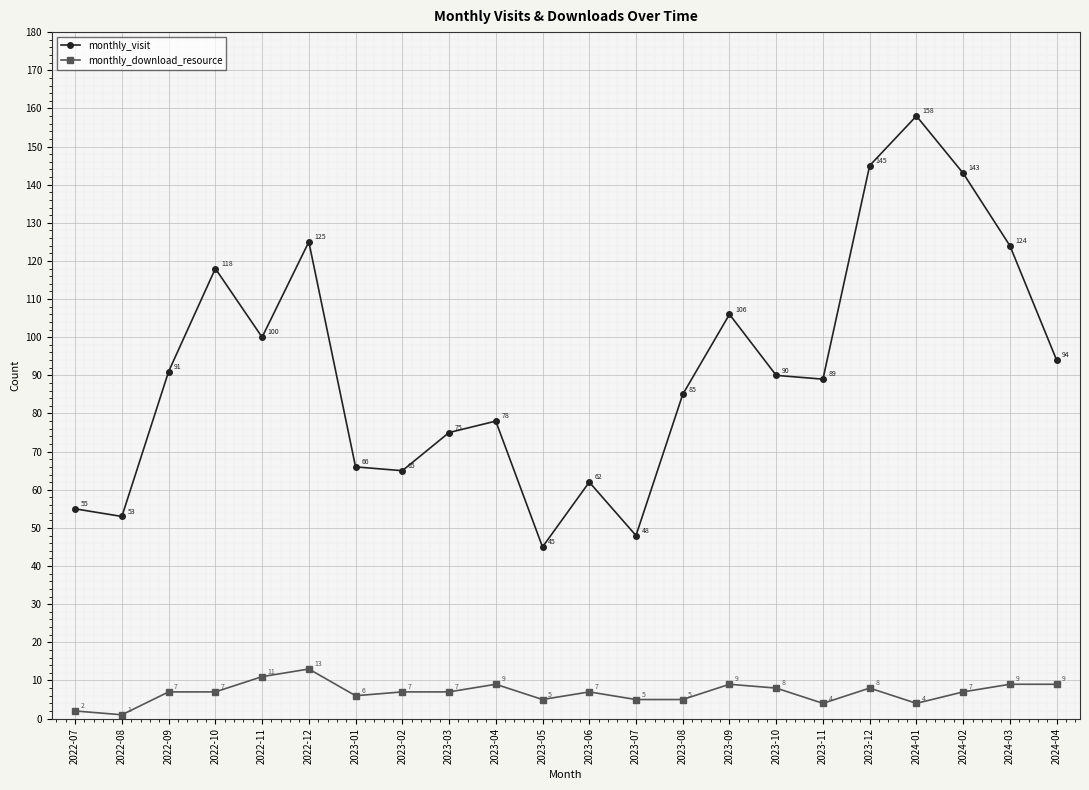

What are all the series names shown in the legend?

monthly_visit, monthly_download_resource